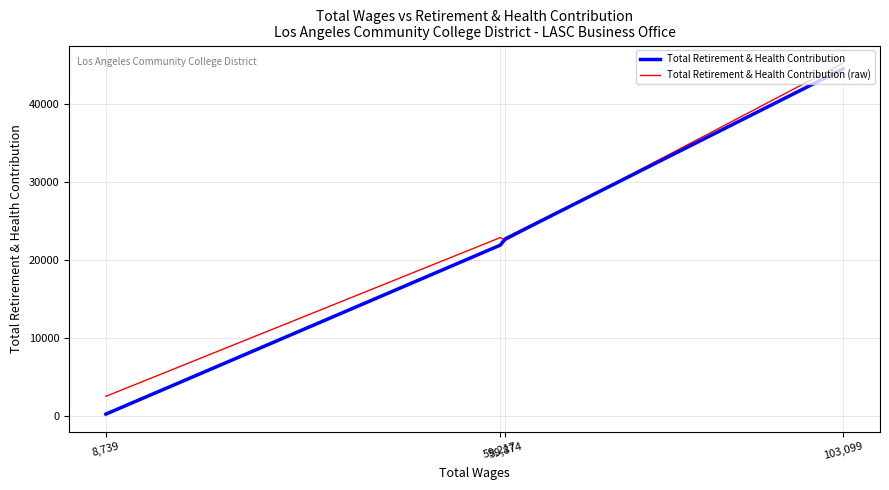

Read the Total Retirement & Health Contribution (raw) value at 8,739.

2481.5